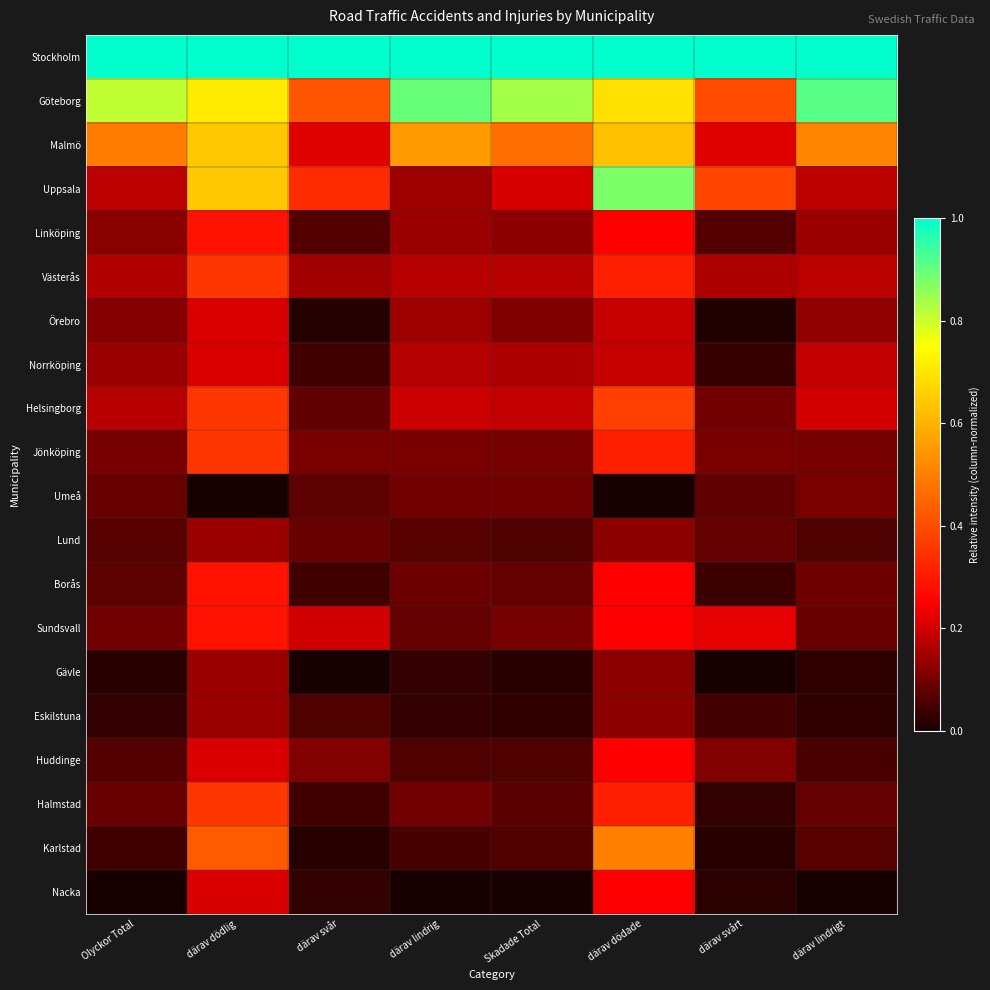

Reading left to right, list all the values displayed in this chart.

Stockholm: Olyckor Total=1.0	därav dödlig=1.0	därav svår=1.0	därav lindrig=1.0	Skadade Total=1.0	därav dödade=1.0	därav svårt=1.0	därav lindrigt=1.0
Göteborg: Olyckor Total=0.8	därav dödlig=0.7	därav svår=0.4	därav lindrig=0.9	Skadade Total=0.8	därav dödade=0.7	därav svårt=0.4	därav lindrigt=0.9
Malmö: Olyckor Total=0.5	därav dödlig=0.6	därav svår=0.2	därav lindrig=0.6	Skadade Total=0.5	därav dödade=0.6	därav svårt=0.2	därav lindrigt=0.5
Uppsala: Olyckor Total=0.2	därav dödlig=0.6	därav svår=0.3	därav lindrig=0.1	Skadade Total=0.2	därav dödade=0.9	därav svårt=0.4	därav lindrigt=0.2
Linköping: Olyckor Total=0.1	därav dödlig=0.3	därav svår=0.1	därav lindrig=0.1	Skadade Total=0.1	därav dödade=0.2	därav svårt=0.1	därav lindrigt=0.1
Västerås: Olyckor Total=0.2	därav dödlig=0.4	därav svår=0.1	därav lindrig=0.2	Skadade Total=0.2	därav dödade=0.3	därav svårt=0.2	därav lindrigt=0.2
Örebro: Olyckor Total=0.1	därav dödlig=0.2	därav svår=0.0	därav lindrig=0.1	Skadade Total=0.1	därav dödade=0.2	därav svårt=0.0	därav lindrigt=0.1
Norrköping: Olyckor Total=0.1	därav dödlig=0.2	därav svår=0.0	därav lindrig=0.2	Skadade Total=0.2	därav dödade=0.2	därav svårt=0.0	därav lindrigt=0.2
Helsingborg: Olyckor Total=0.2	därav dödlig=0.4	därav svår=0.1	därav lindrig=0.2	Skadade Total=0.2	därav dödade=0.4	därav svårt=0.1	därav lindrigt=0.2
Jönköping: Olyckor Total=0.1	därav dödlig=0.4	därav svår=0.1	därav lindrig=0.1	Skadade Total=0.1	därav dödade=0.3	därav svårt=0.1	därav lindrigt=0.1
Umeå: Olyckor Total=0.1	därav dödlig=0.0	därav svår=0.1	därav lindrig=0.1	Skadade Total=0.1	därav dödade=0.0	därav svårt=0.1	därav lindrigt=0.1
Lund: Olyckor Total=0.1	därav dödlig=0.1	därav svår=0.1	därav lindrig=0.1	Skadade Total=0.1	därav dödade=0.1	därav svårt=0.1	därav lindrigt=0.1
Borås: Olyckor Total=0.1	därav dödlig=0.3	därav svår=0.0	därav lindrig=0.1	Skadade Total=0.1	därav dödade=0.2	därav svårt=0.0	därav lindrigt=0.1
Sundsvall: Olyckor Total=0.1	därav dödlig=0.3	därav svår=0.2	därav lindrig=0.1	Skadade Total=0.1	därav dödade=0.2	därav svårt=0.2	därav lindrigt=0.1
Gävle: Olyckor Total=0.0	därav dödlig=0.1	därav svår=0.0	därav lindrig=0.0	Skadade Total=0.0	därav dödade=0.1	därav svårt=0.0	därav lindrigt=0.0
Eskilstuna: Olyckor Total=0.0	därav dödlig=0.1	därav svår=0.1	därav lindrig=0.0	Skadade Total=0.0	därav dödade=0.1	därav svårt=0.0	därav lindrigt=0.0
Huddinge: Olyckor Total=0.1	därav dödlig=0.2	därav svår=0.1	därav lindrig=0.1	Skadade Total=0.1	därav dödade=0.2	därav svårt=0.1	därav lindrigt=0.1
Halmstad: Olyckor Total=0.1	därav dödlig=0.4	därav svår=0.0	därav lindrig=0.1	Skadade Total=0.1	därav dödade=0.3	därav svårt=0.0	därav lindrigt=0.1
Karlstad: Olyckor Total=0.0	därav dödlig=0.4	därav svår=0.0	därav lindrig=0.1	Skadade Total=0.1	därav dödade=0.5	därav svårt=0.0	därav lindrigt=0.1
Nacka: Olyckor Total=0.0	därav dödlig=0.2	därav svår=0.0	därav lindrig=0.0	Skadade Total=0.0	därav dödade=0.2	därav svårt=0.0	därav lindrigt=0.0